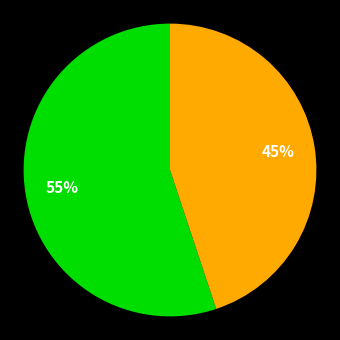

Is there a majority slice in this chart?

Yes